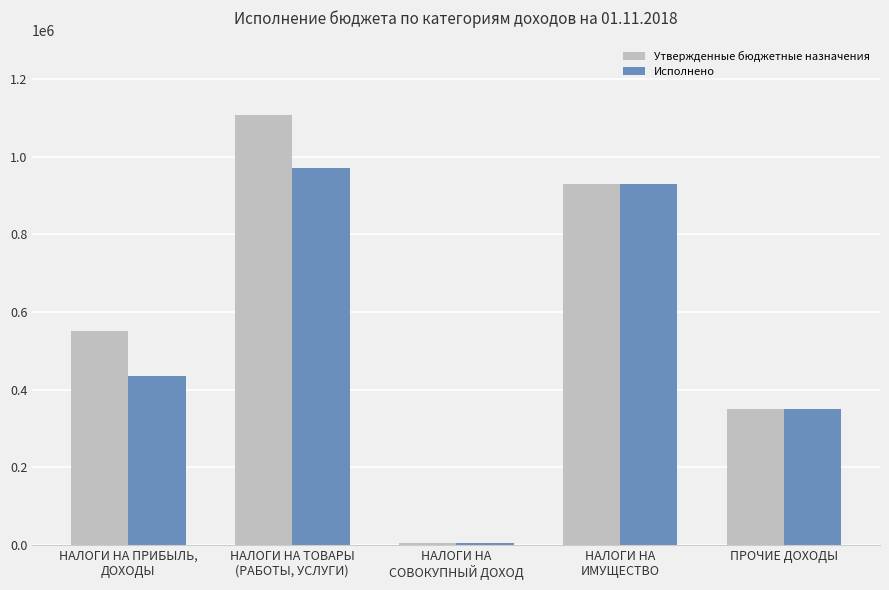

What is the sum of all Утвержденные бюджетные назначения values?

2940376.9